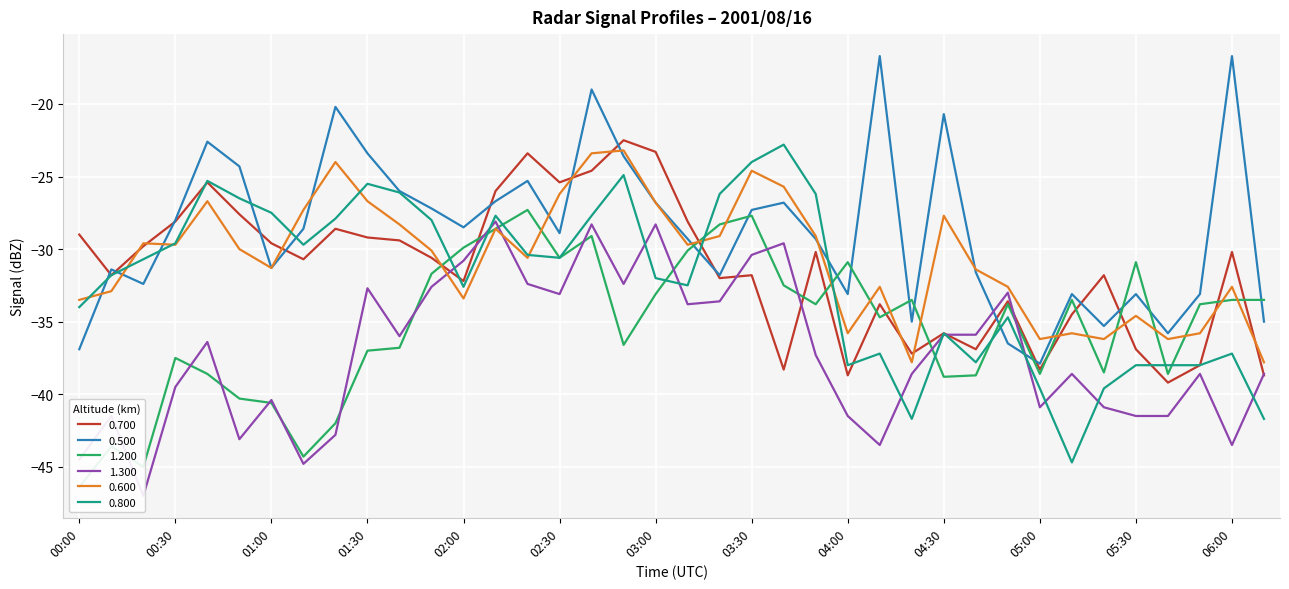

Reading left to right, what are all the values shown in this chart?

0.700: 00:00=-29.0	00:10=-31.8	00:20=-29.8	00:30=-28.1	00:40=-25.4	00:50=-27.6	01:00=-29.6	01:10=-30.7	01:20=-28.6	01:30=-29.2	01:40=-29.4	01:50=-30.6	02:00=-32.2	02:10=-26.0	02:20=-23.4	02:30=-25.4	02:40=-24.6	02:50=-22.5	03:00=-23.3	03:10=-28.1	03:20=-32.0	03:30=-31.8	03:40=-38.3	03:50=-30.2	04:00=-38.7	04:10=-33.8	04:20=-37.2	04:30=-35.8	04:40=-36.9	04:50=-33.6	05:00=-38.3	05:10=-34.5	05:20=-31.8	05:30=-36.9	05:40=-39.2	05:50=-38.0	06:00=-30.2	06:10=-38.7
0.500: 00:00=-36.9	00:10=-31.4	00:20=-32.4	00:30=-28.0	00:40=-22.6	00:50=-24.3	01:00=-31.3	01:10=-28.6	01:20=-20.2	01:30=-23.4	01:40=-26.0	01:50=-27.2	02:00=-28.5	02:10=-26.7	02:20=-25.3	02:30=-28.9	02:40=-19.0	02:50=-23.6	03:00=-26.8	03:10=-29.3	03:20=-31.8	03:30=-27.3	03:40=-26.8	03:50=-29.3	04:00=-33.1	04:10=-16.7	04:20=-35.0	04:30=-20.7	04:40=-31.6	04:50=-36.5	05:00=-37.9	05:10=-33.1	05:20=-35.3	05:30=-33.1	05:40=-35.8	05:50=-33.1	06:00=-16.7	06:10=-35.0
1.200: 00:00=-46.4	00:10=-43.6	00:20=-45.0	00:30=-37.5	00:40=-38.6	00:50=-40.3	01:00=-40.6	01:10=-44.3	01:20=-42.0	01:30=-37.0	01:40=-36.8	01:50=-31.7	02:00=-29.9	02:10=-28.6	02:20=-27.3	02:30=-30.6	02:40=-29.1	02:50=-36.6	03:00=-33.1	03:10=-30.1	03:20=-28.3	03:30=-27.7	03:40=-32.5	03:50=-33.8	04:00=-30.9	04:10=-34.7	04:20=-33.5	04:30=-38.8	04:40=-38.7	04:50=-33.8	05:00=-38.6	05:10=-33.5	05:20=-38.5	05:30=-30.9	05:40=-38.6	05:50=-33.8	06:00=-33.5	06:10=-33.5
1.300: 00:00=-44.5	00:10=-41.5	00:20=-47.0	00:30=-39.5	00:40=-36.4	00:50=-43.1	01:00=-40.4	01:10=-44.8	01:20=-42.8	01:30=-32.7	01:40=-36.0	01:50=-32.6	02:00=-30.8	02:10=-28.1	02:20=-32.4	02:30=-33.1	02:40=-28.3	02:50=-32.4	03:00=-28.3	03:10=-33.8	03:20=-33.6	03:30=-30.4	03:40=-29.6	03:50=-37.3	04:00=-41.5	04:10=-43.5	04:20=-38.6	04:30=-35.9	04:40=-35.9	04:50=-33.0	05:00=-40.9	05:10=-38.6	05:20=-40.9	05:30=-41.5	05:40=-41.5	05:50=-38.6	06:00=-43.5	06:10=-38.6
0.600: 00:00=-33.5	00:10=-32.9	00:20=-29.6	00:30=-29.7	00:40=-26.7	00:50=-30.0	01:00=-31.3	01:10=-27.3	01:20=-24.0	01:30=-26.7	01:40=-28.3	01:50=-30.1	02:00=-33.4	02:10=-28.6	02:20=-30.6	02:30=-26.2	02:40=-23.4	02:50=-23.2	03:00=-26.8	03:10=-29.7	03:20=-29.1	03:30=-24.6	03:40=-25.7	03:50=-29.1	04:00=-35.8	04:10=-32.6	04:20=-37.8	04:30=-27.7	04:40=-31.4	04:50=-32.6	05:00=-36.2	05:10=-35.8	05:20=-36.2	05:30=-34.6	05:40=-36.2	05:50=-35.8	06:00=-32.6	06:10=-37.8
0.800: 00:00=-34.0	00:10=-31.8	00:20=-30.7	00:30=-29.6	00:40=-25.3	00:50=-26.5	01:00=-27.5	01:10=-29.7	01:20=-27.9	01:30=-25.5	01:40=-26.1	01:50=-28.0	02:00=-32.6	02:10=-27.7	02:20=-30.4	02:30=-30.6	02:40=-27.7	02:50=-24.9	03:00=-32.0	03:10=-32.5	03:20=-26.2	03:30=-24.0	03:40=-22.8	03:50=-26.2	04:00=-38.0	04:10=-37.2	04:20=-41.7	04:30=-35.8	04:40=-37.8	04:50=-34.7	05:00=-39.6	05:10=-44.7	05:20=-39.6	05:30=-38.0	05:40=-38.0	05:50=-38.0	06:00=-37.2	06:10=-41.7